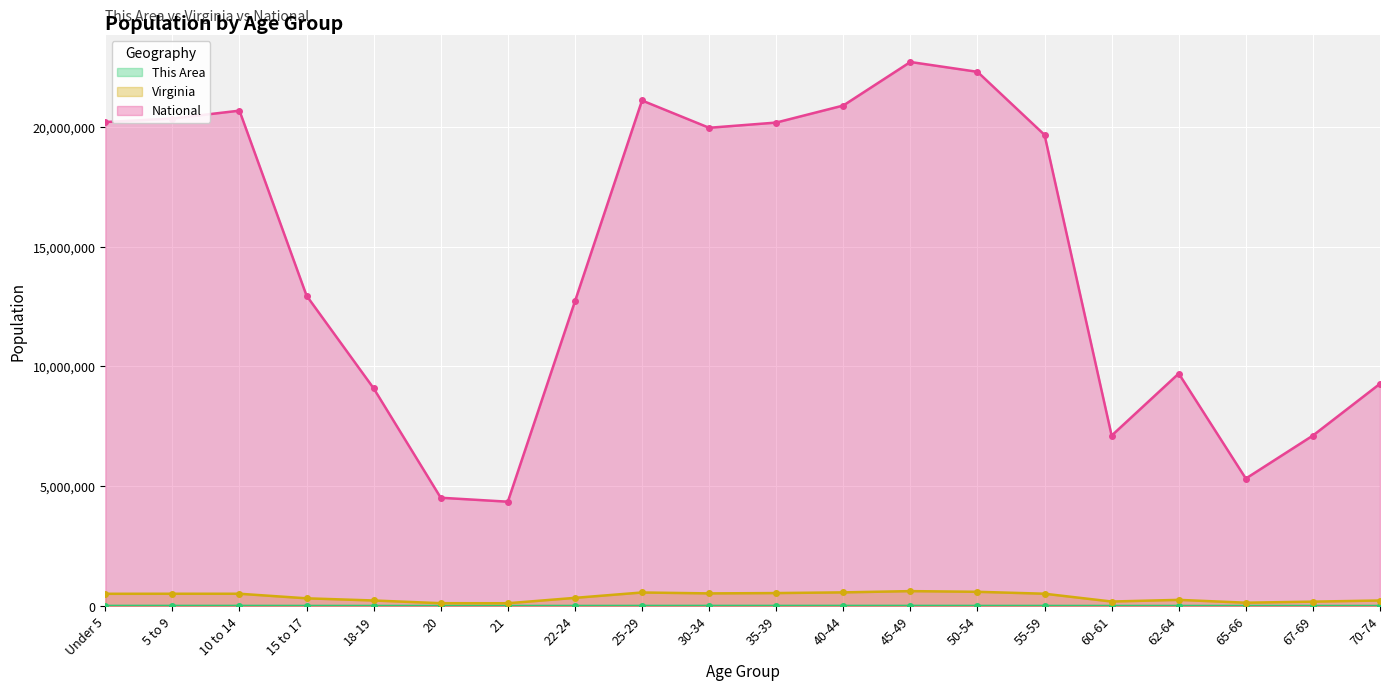

The National series shows 11066791 at Under 5. True or false?

False